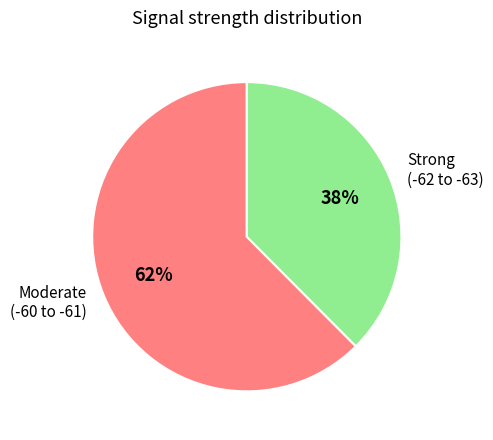

Which slice represents more than half of the pie?

Moderate (-60 to -61)